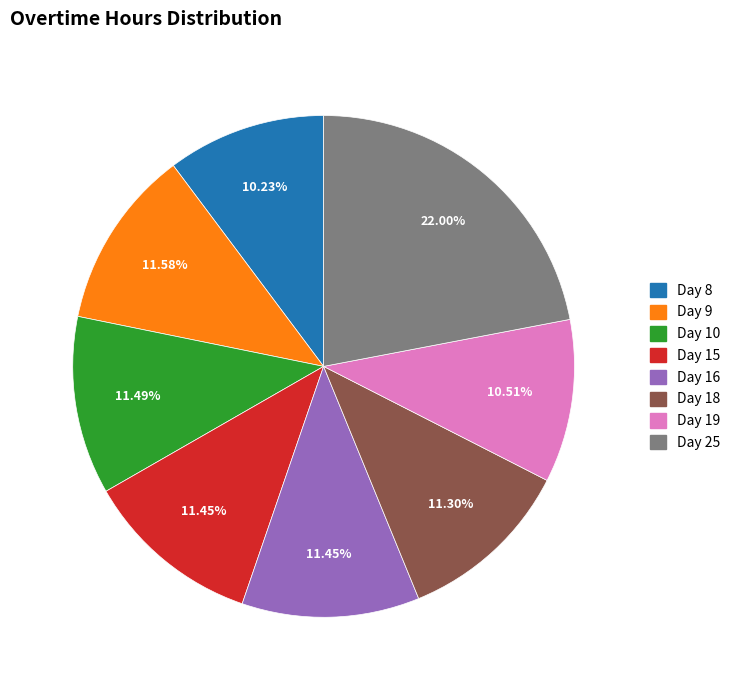

Combined, do Day 8 and Day 15 account for over 50%?

No